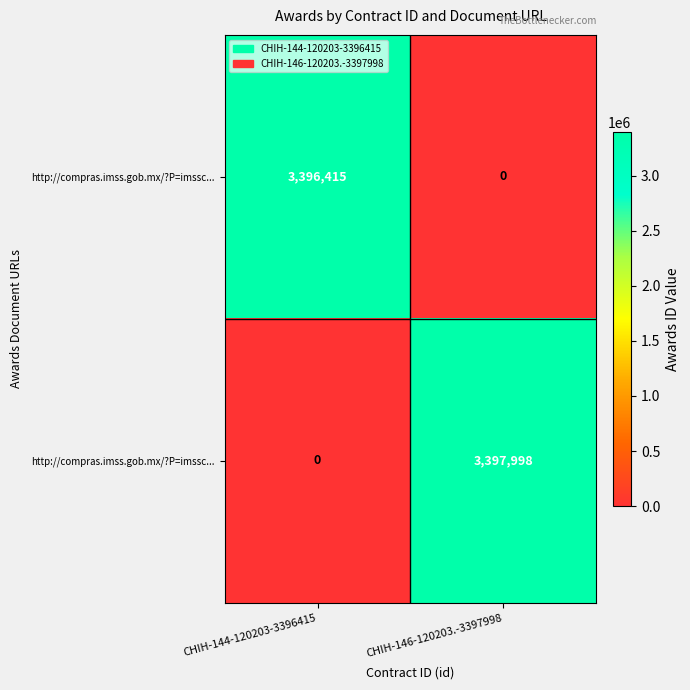

At which category is the sum across all series the highest?

CHIH-146-120203.-3397998